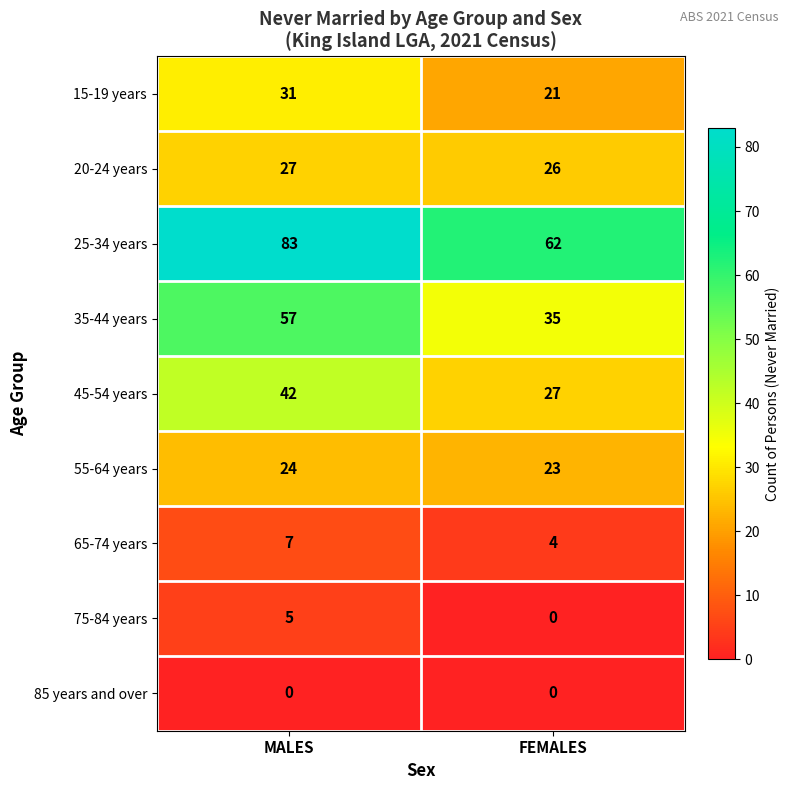

At how many categories does at least one series exceed 40?

2